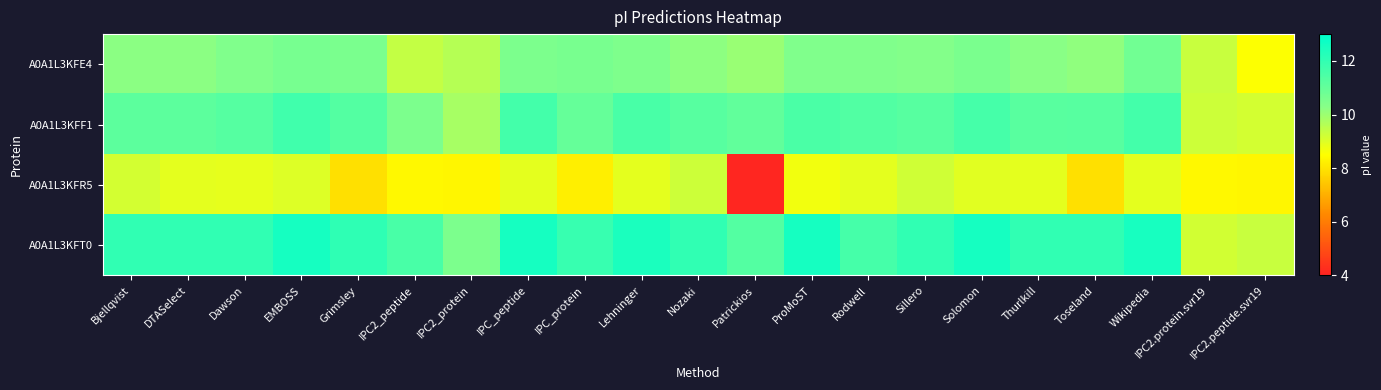

At which category does the chart reach its peak across all series?

EMBOSS